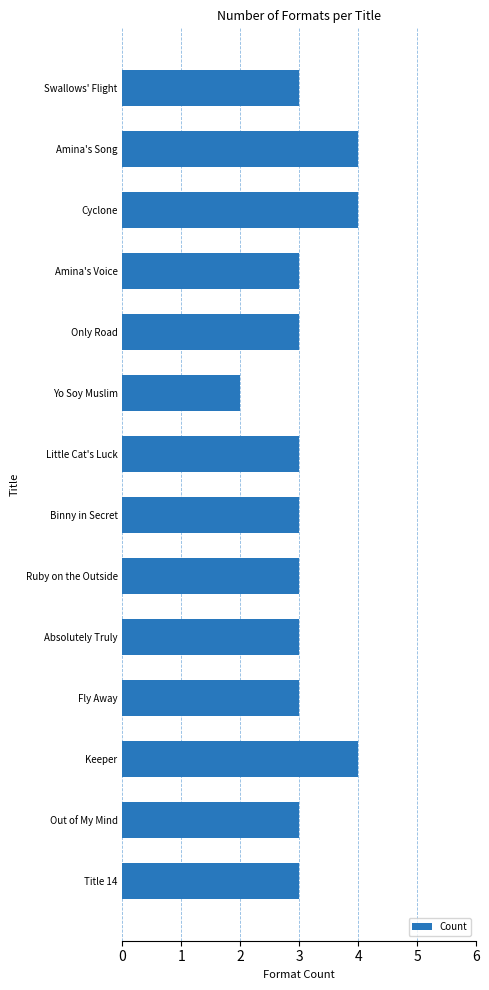

What is the ratio of the value at Amina's Voice to the value at Out of My Mind?

1.0